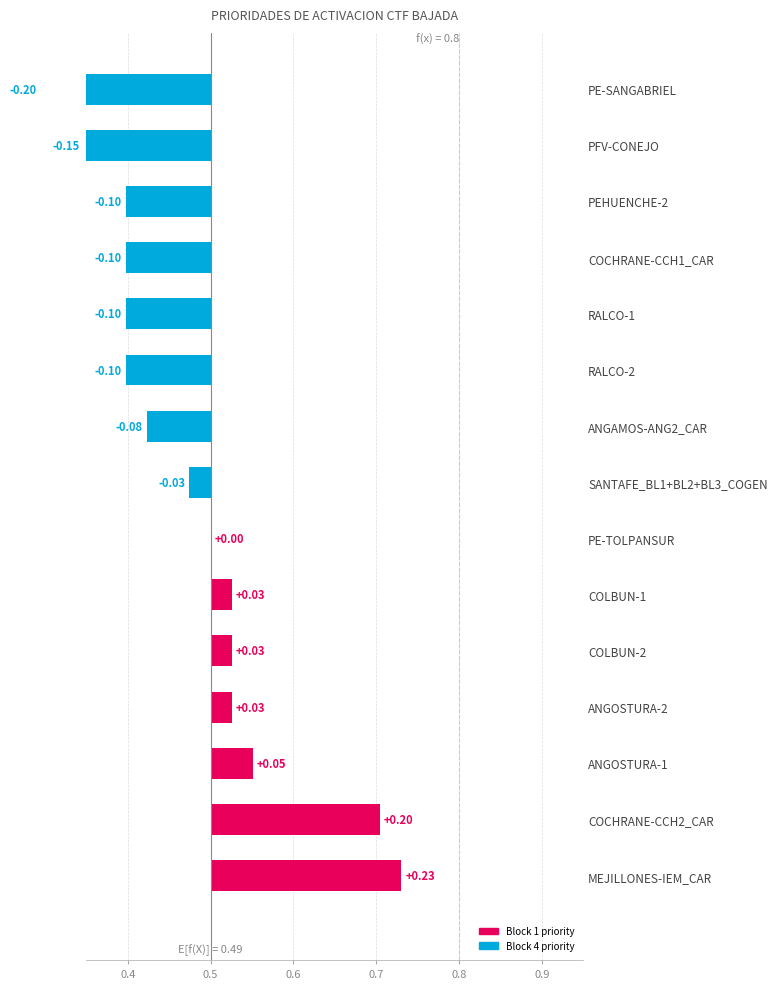

Reading left to right, list all the values displayed in this chart.

0.2	0.2	0.1	0.0	0.0	0.0	0.0	-0.0	-0.1	-0.1	-0.1	-0.1	-0.1	-0.2	-0.2